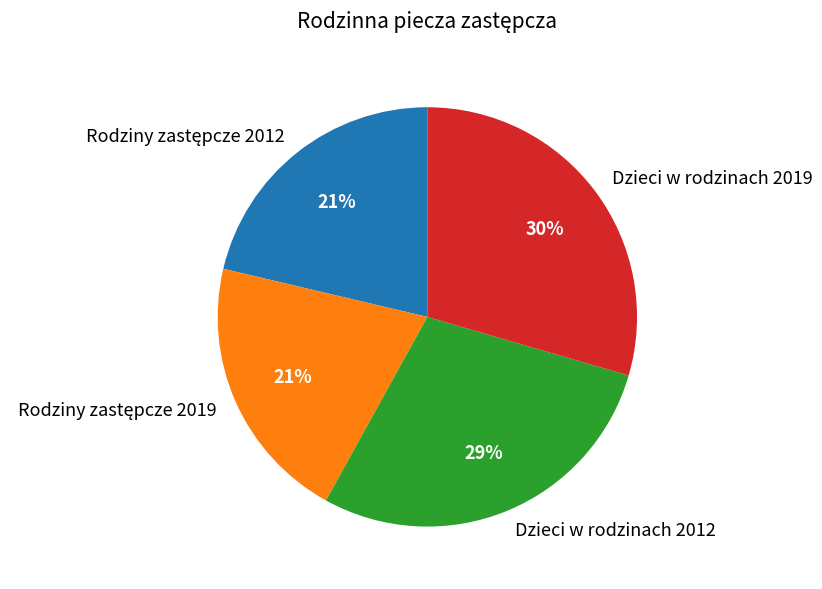

Is Dzieci w rodzinach 2019 the majority of the pie?

No